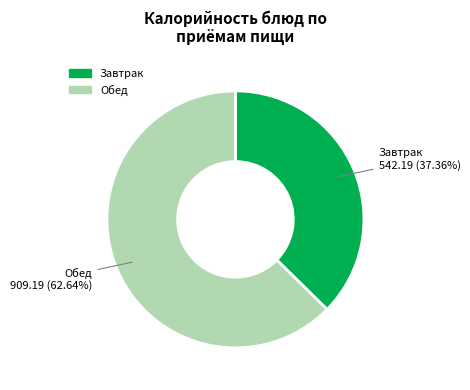

Is there any slice that represents more than half of the pie?

Yes